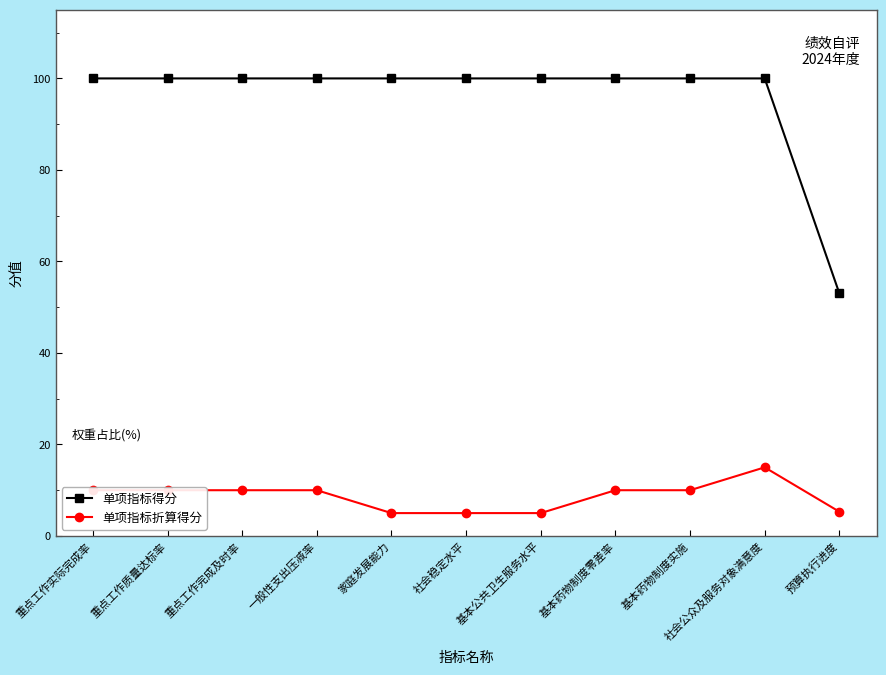

How many distinct data groups are displayed?

2